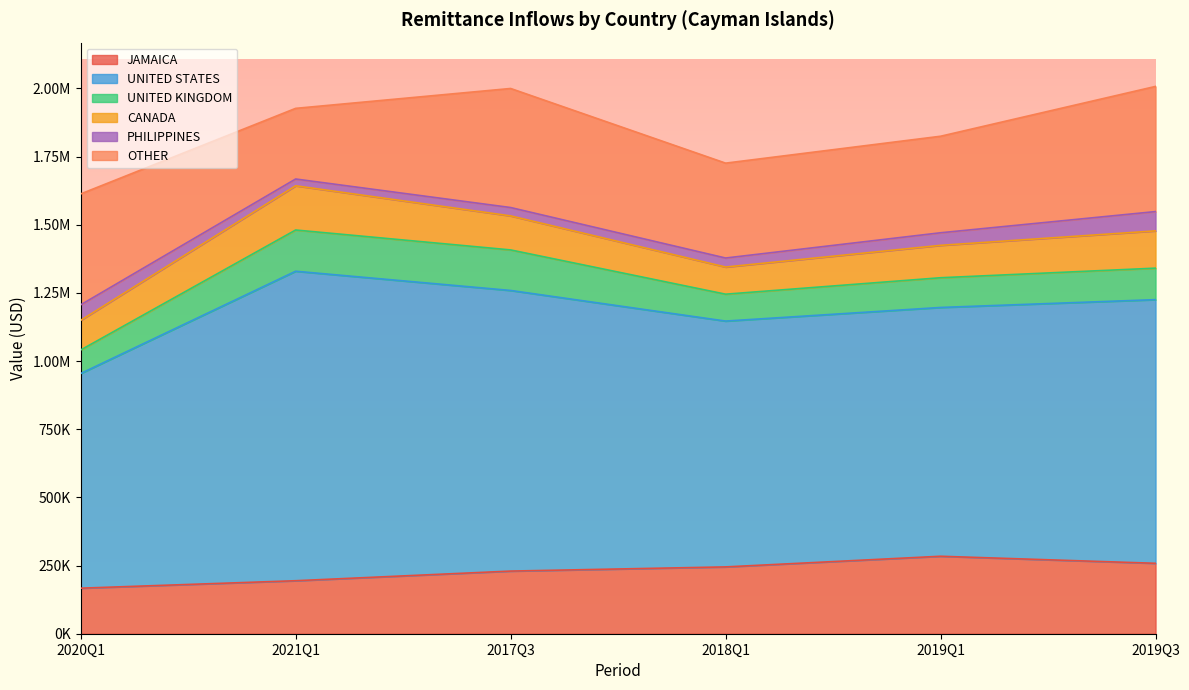

What position from the right is 2017Q3?

4